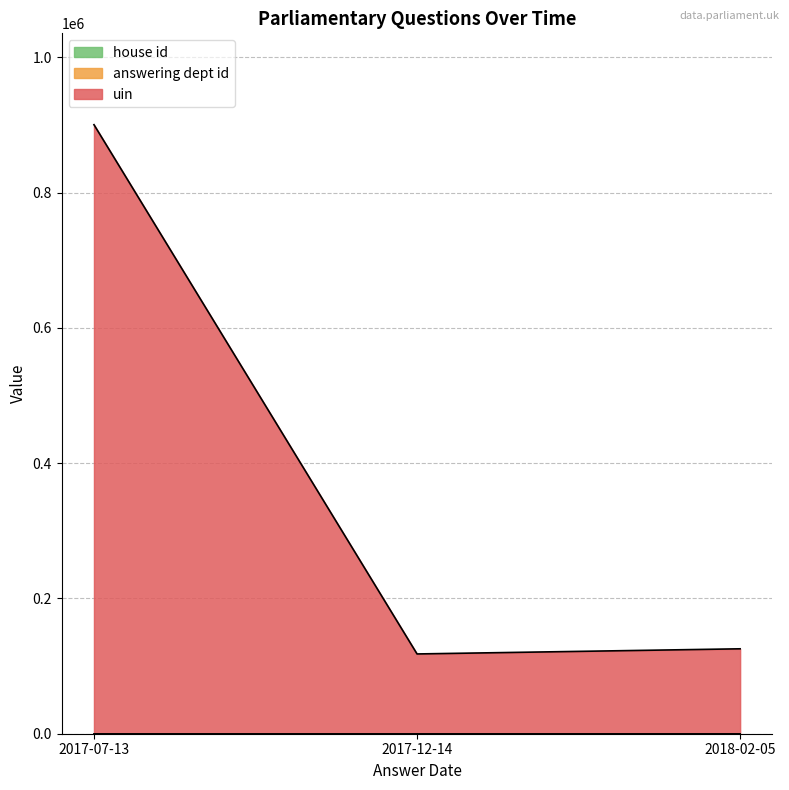

Where is uin nearest to the value 509196?

2018-02-05